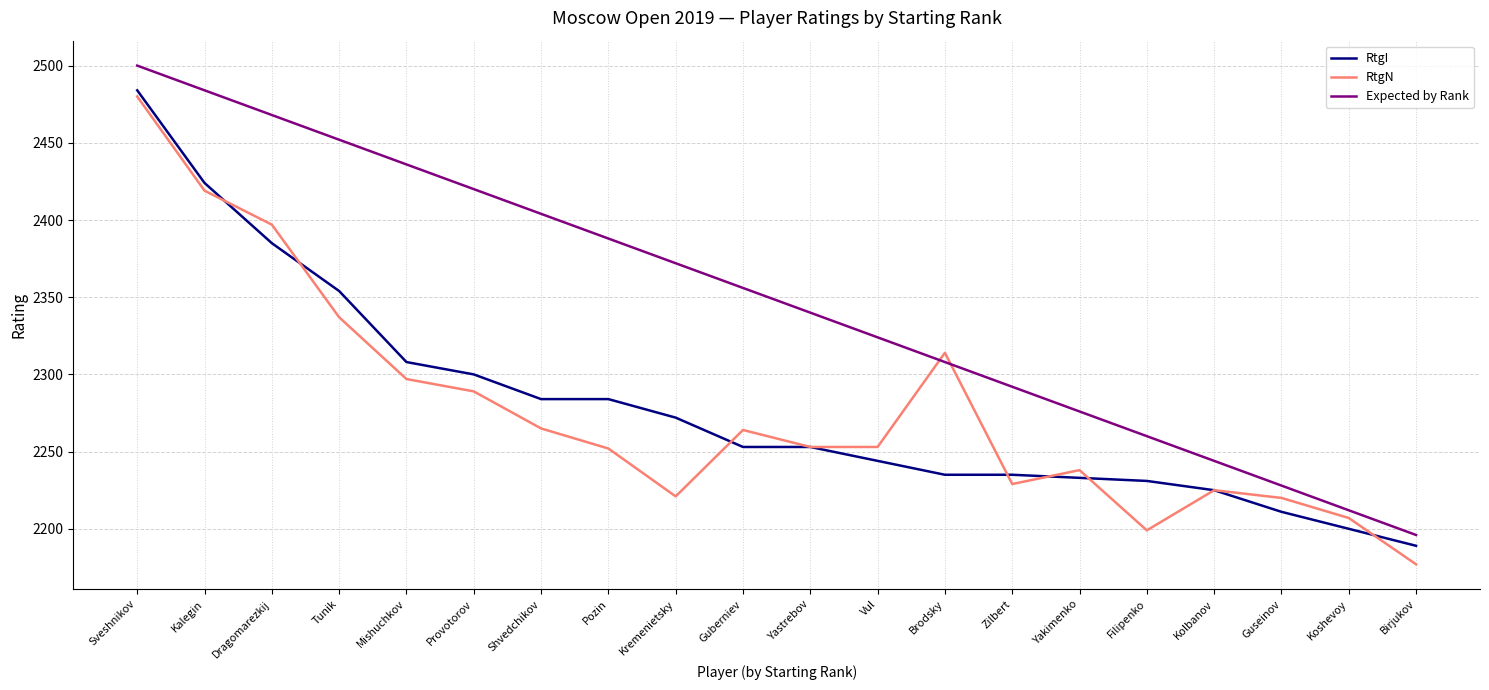

At which label does RtgI reach its minimum?

Birjukov